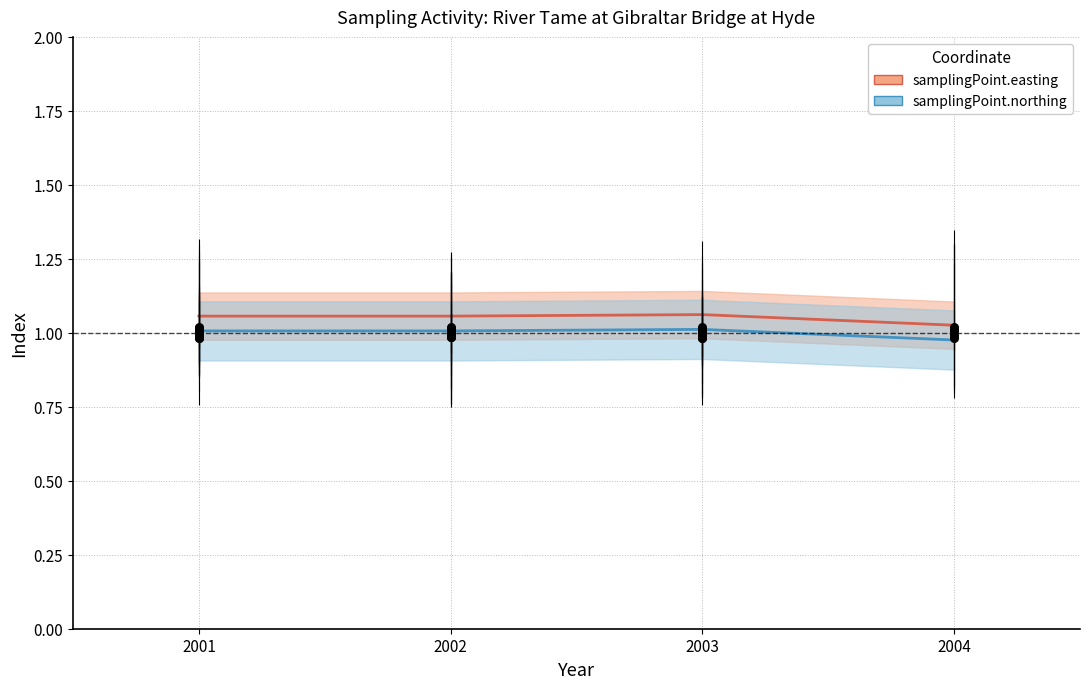

Which series reaches the maximum Y coordinate?

samplingPoint.easting